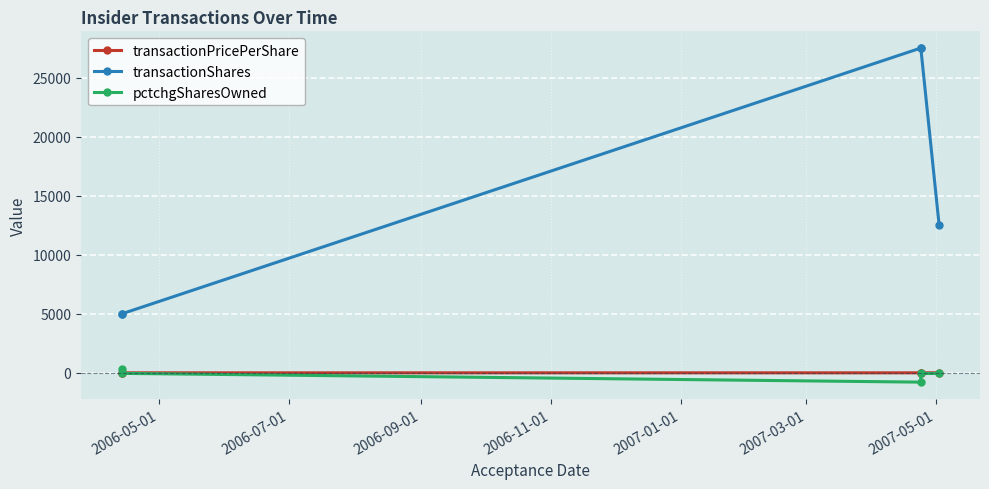

True or false: transactionPricePerShare and transactionShares cross at least once.

False